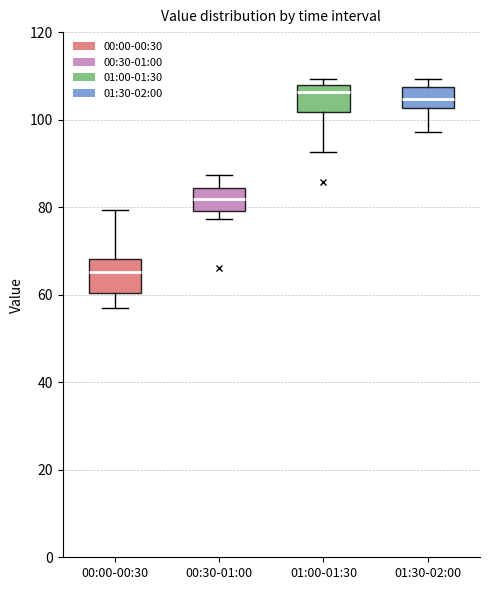

Reading left to right, transcribe this box plot: for each box, give where its median line is, the range the box spans, and where its two whiskers end, as read against the y-axis. The values are not printed on the chart, so give them approximately, as read against the axis.

00:00-00:30: median 66, box 60 to 68, whiskers 56 to 80
00:30-01:00: median 82, box 80 to 84, whiskers 78 to 88
01:00-01:30: median 106, box 102 to 108, whiskers 92 to 110
01:30-02:00: median 104, box 102 to 108, whiskers 98 to 110